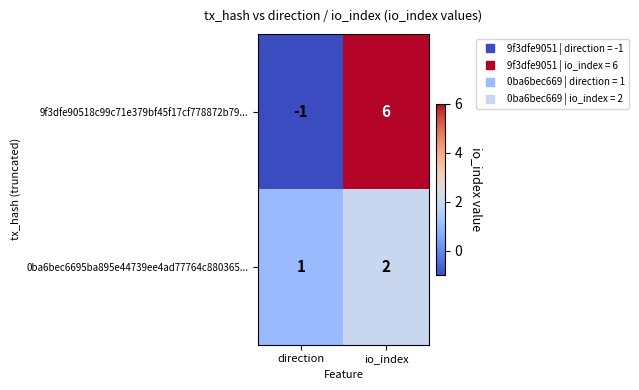

Between direction and io_index, which series saw the biggest shift?

9f3dfe90518c99c71e379bf45f17cf778872b79...